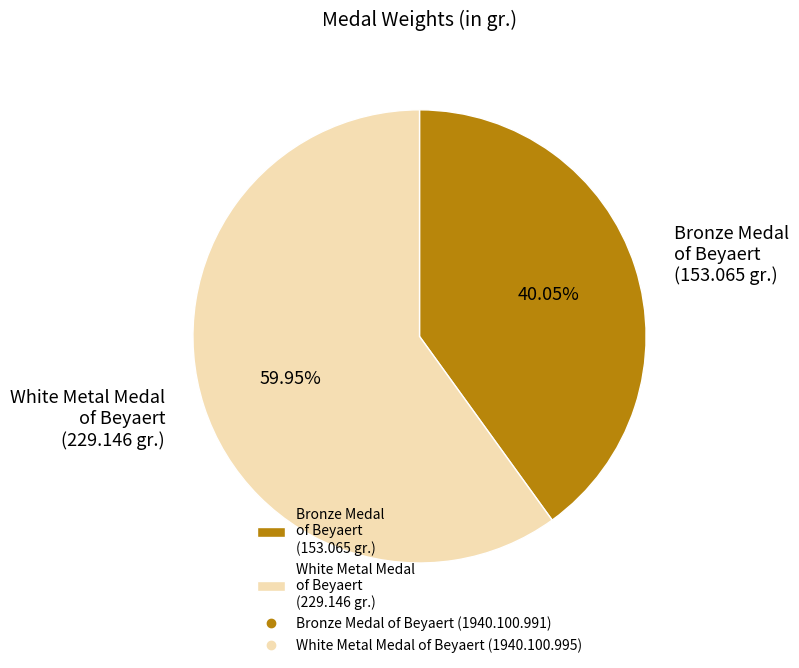

Which has a higher value, White Metal Medal of Beyaert (229.146 gr.) or Bronze Medal of Beyaert (153.065 gr.)?

White Metal Medal of Beyaert (229.146 gr.)